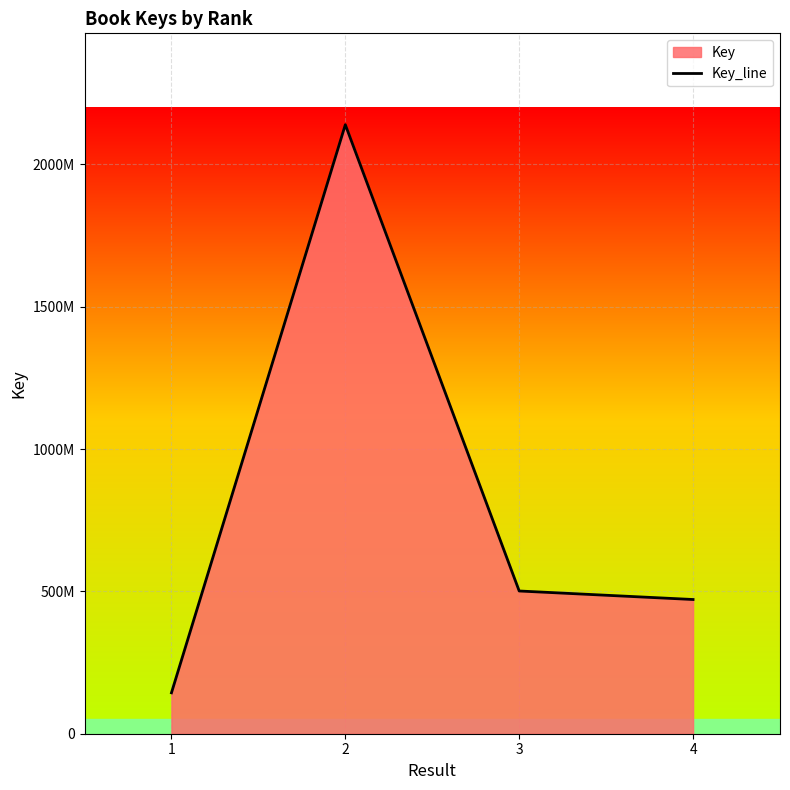

Rank the categories by value from lowest to highest.

1, 4, 3, 2